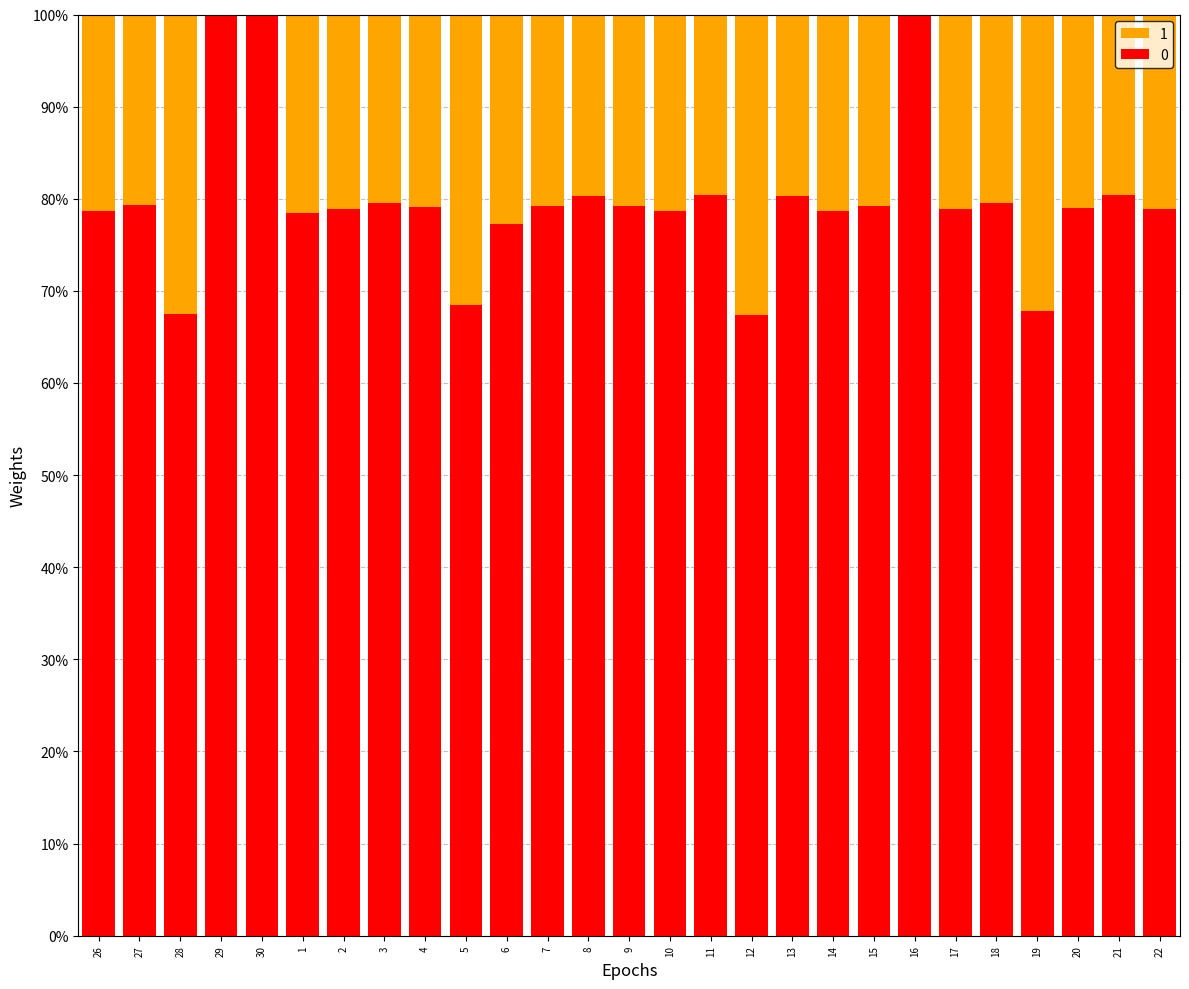

The chart shows a value of -0.0 at 30. True or false?

True